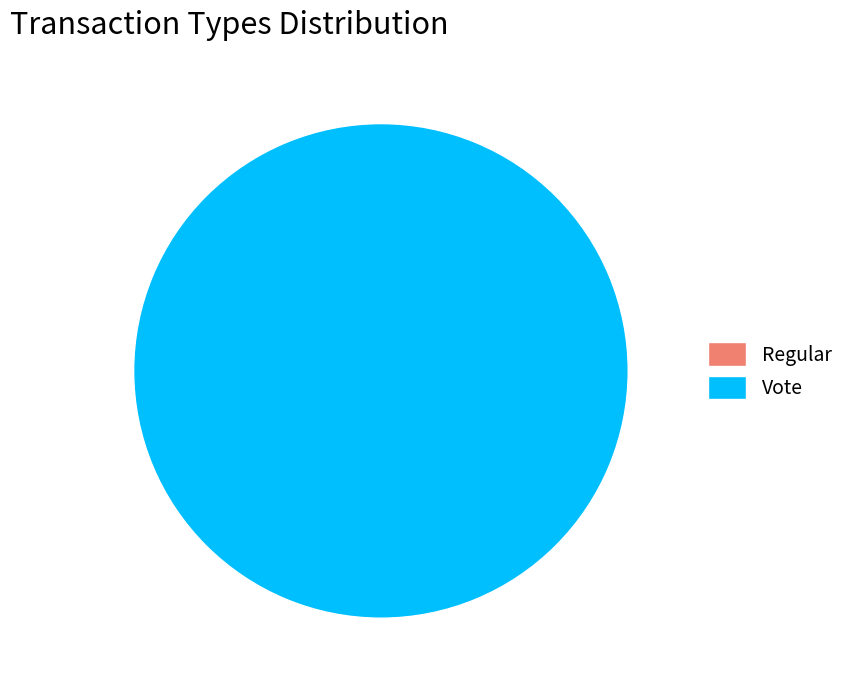

Which has a higher value, Regular or Vote?

Vote